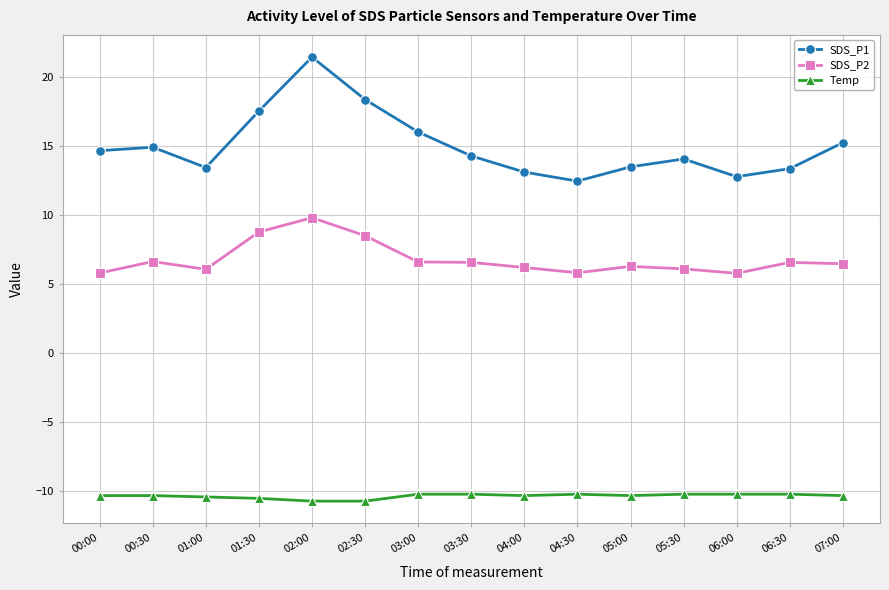

True or false: SDS_P2 and Temp intersect in this chart.

False